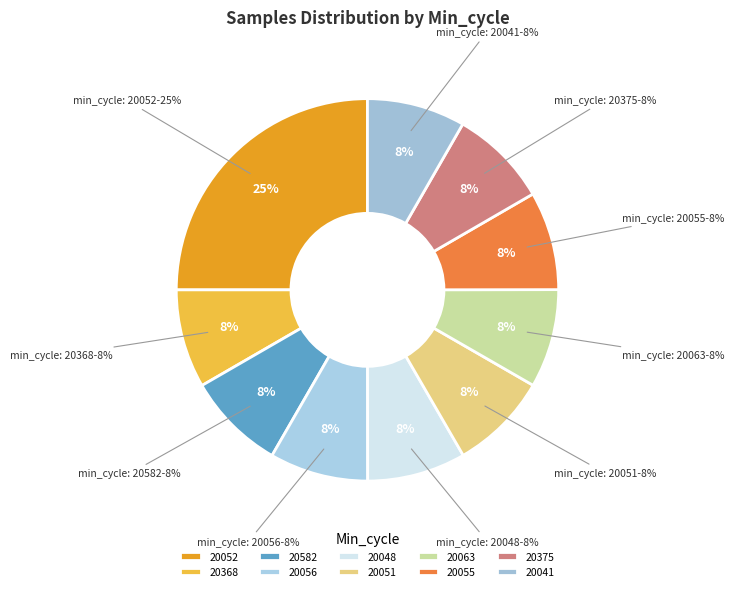

Does 28 represent more than half of the total?

No